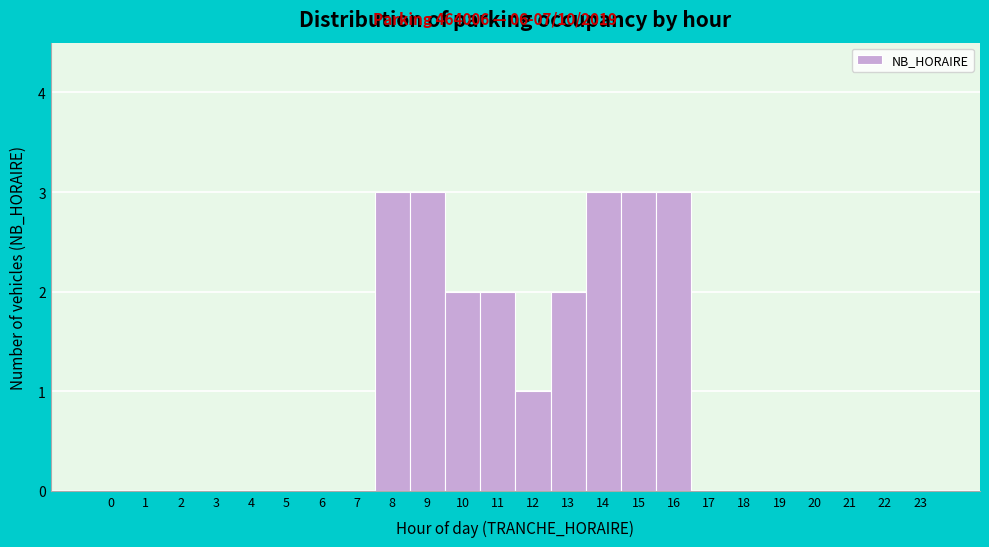

What is the height of the bar covering 14.5 to 15.5 on the x-axis? The values are not printed on the chart, so give them approximately, as read against the axis.

3